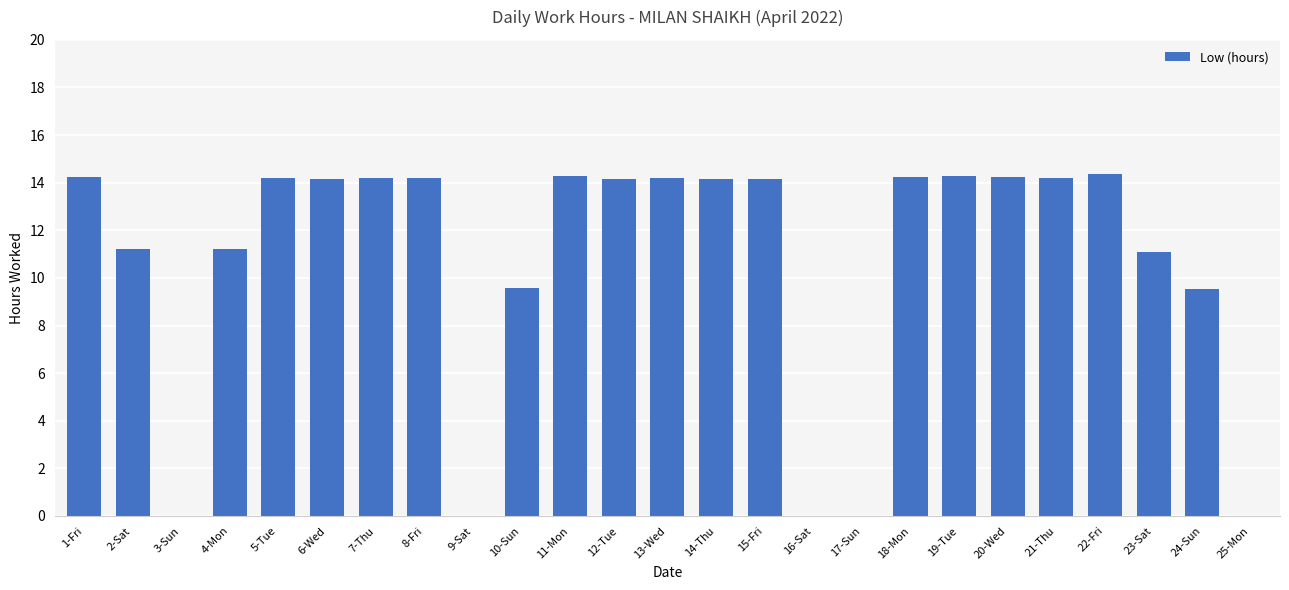

Where does the data first go above 14?

1-Fri